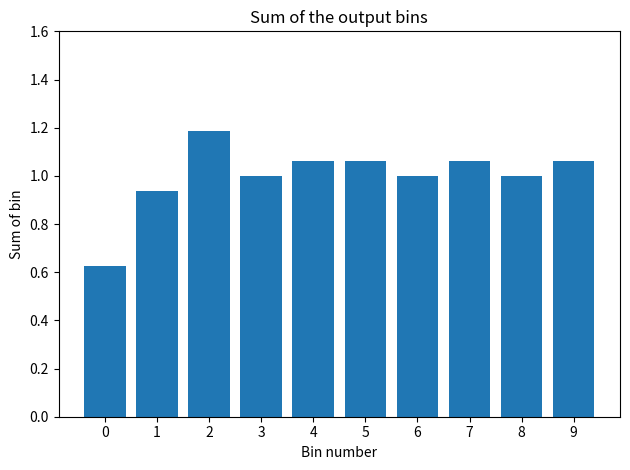

Read the value at 3.

1.0